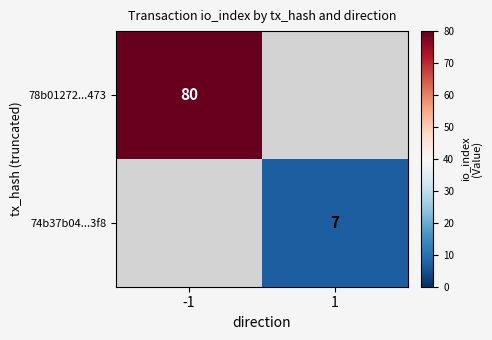

Is it true that 74b37b04...3f8 equals 11 at 1?

False